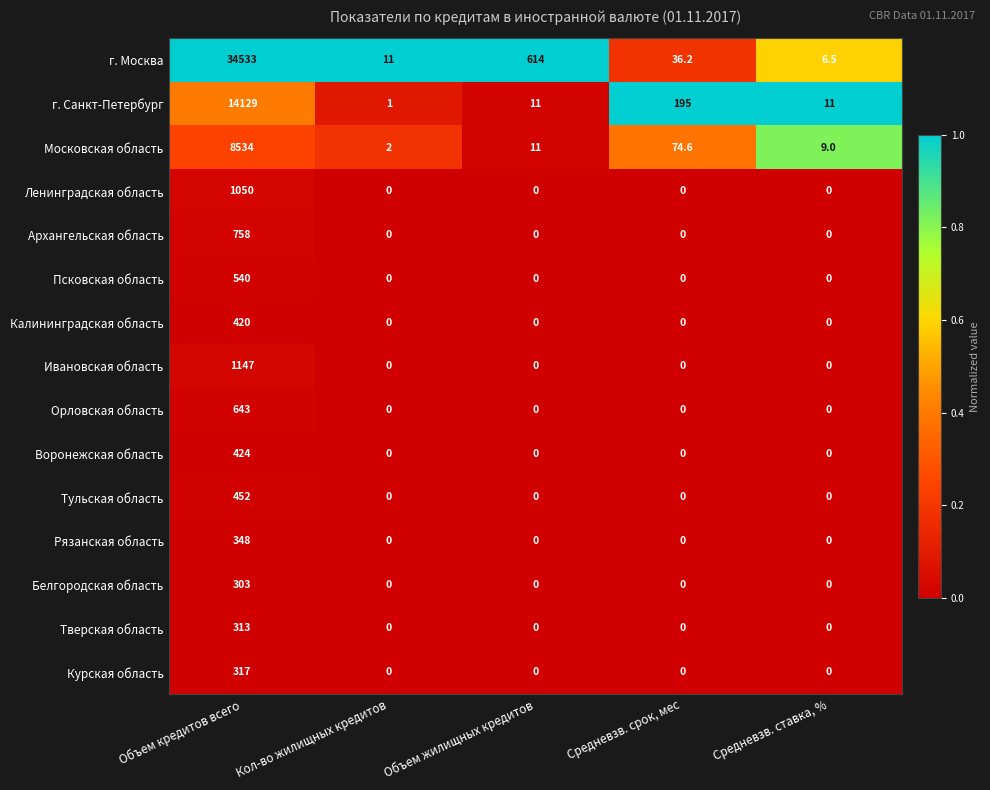

Is the value of Рязанская область at Объем кредитов всего greater than the value of Тульская область at Кол-во жилищных кредитов?

Yes